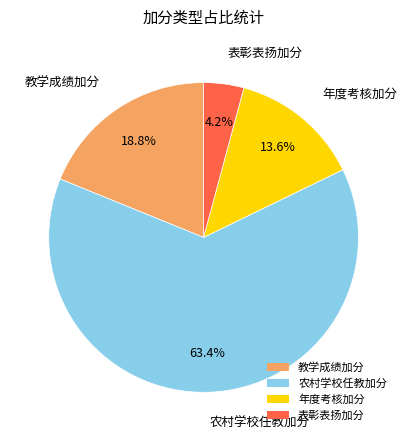

What is the majority slice?

农村学校任教加分